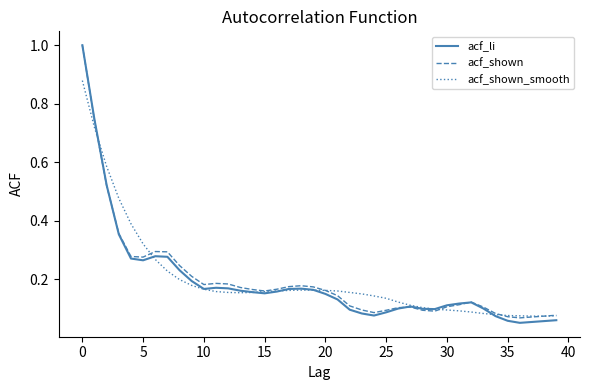

What is the highest value of the acf_li series?

1.0